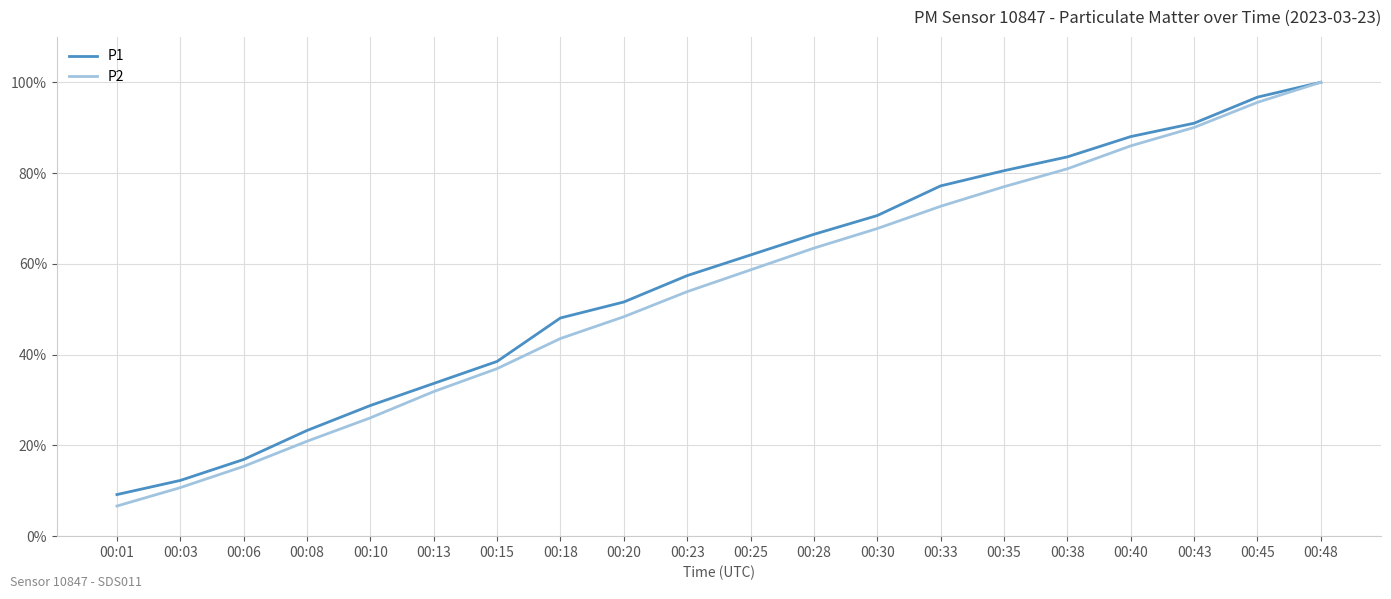

What are all the series names shown in the legend?

P1, P2